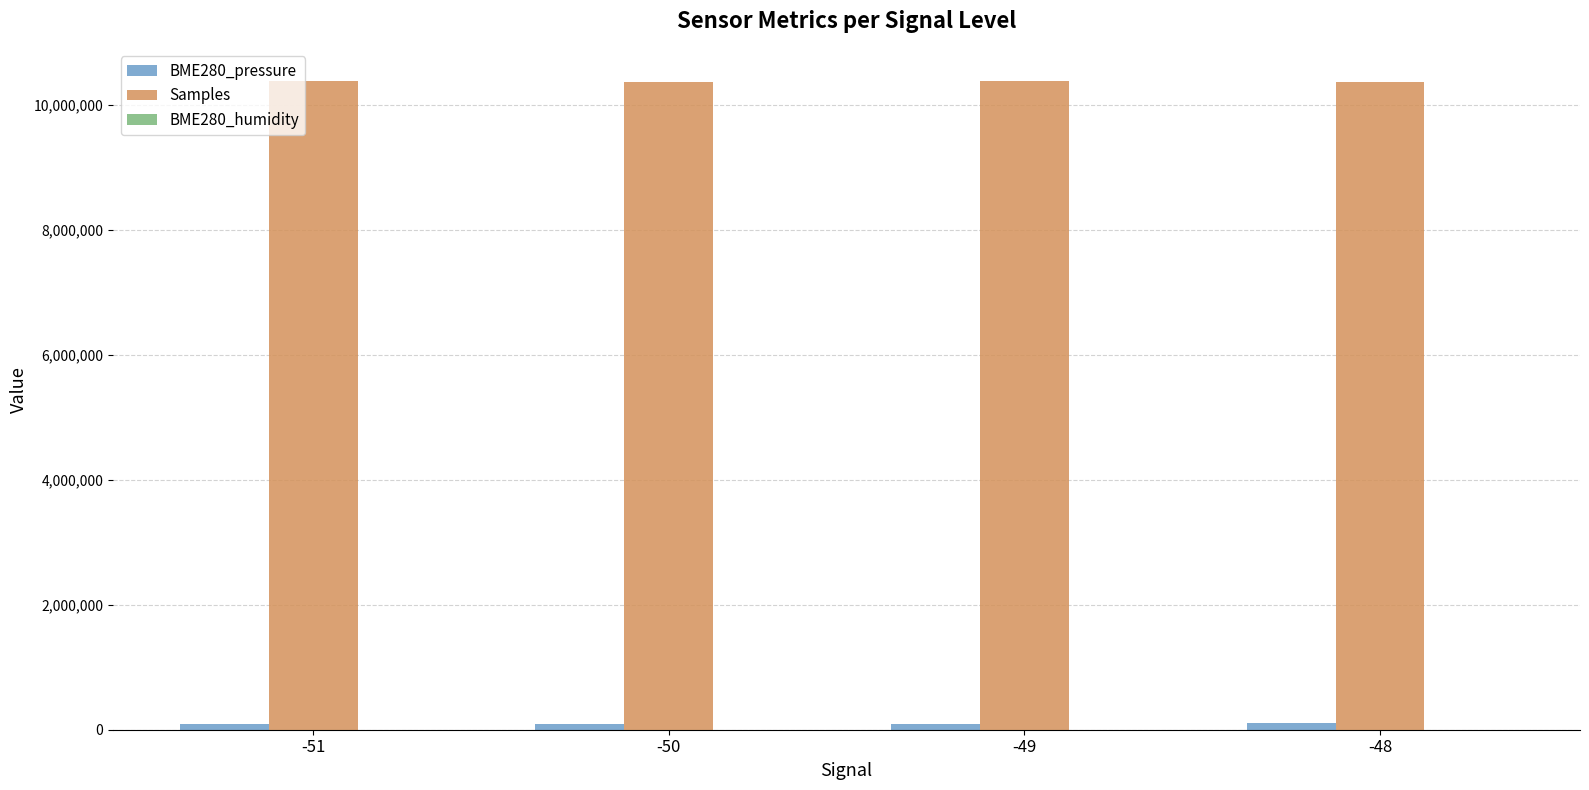

Which series has the largest total across all categories?

Samples